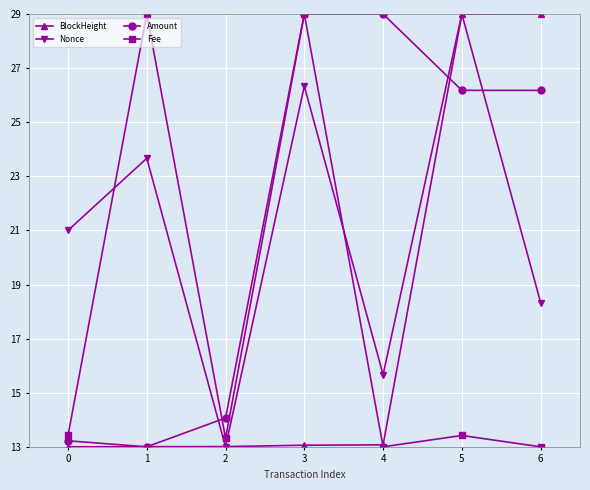

What are all the series names shown in the legend?

BlockHeight, Nonce, Amount, Fee